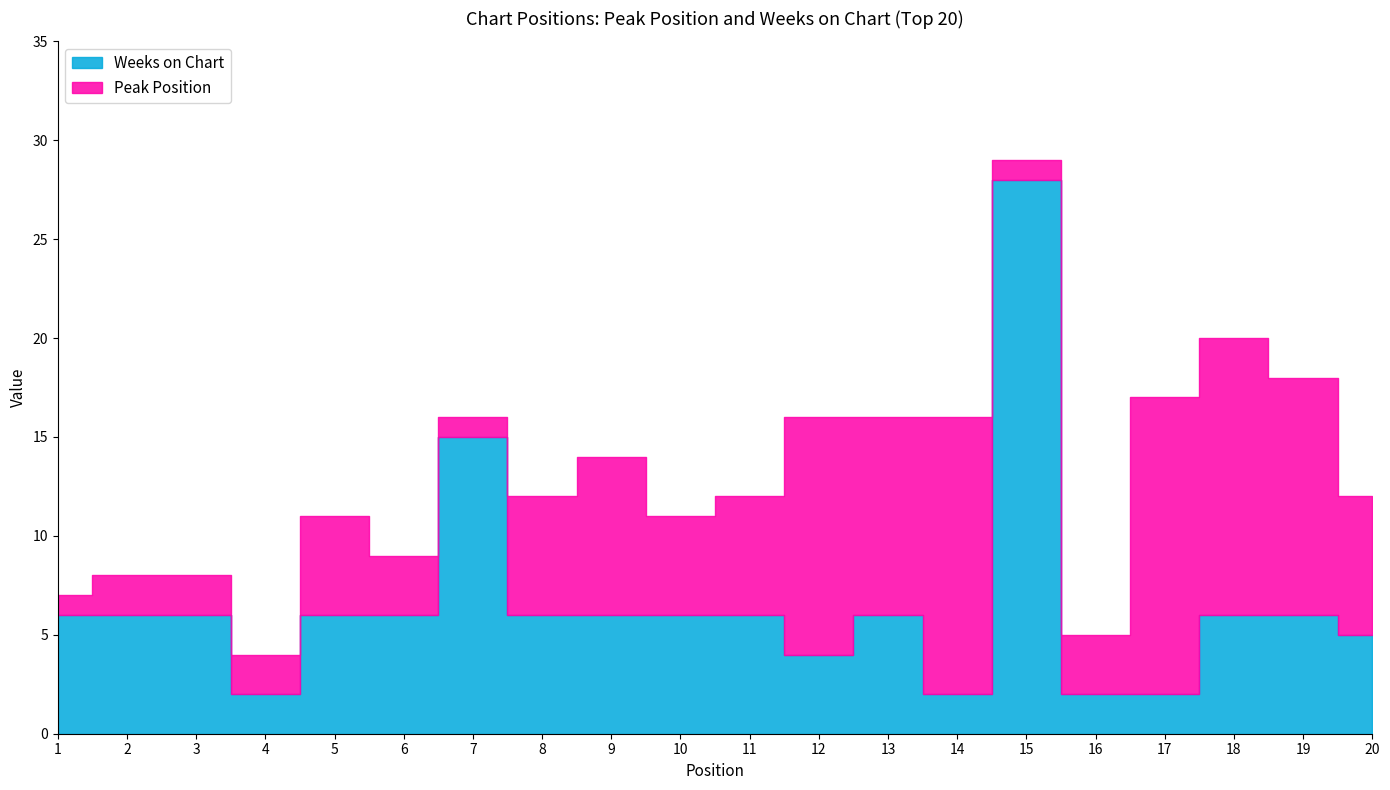

The value of Weeks on Chart at 20 is 5. True or false?

True